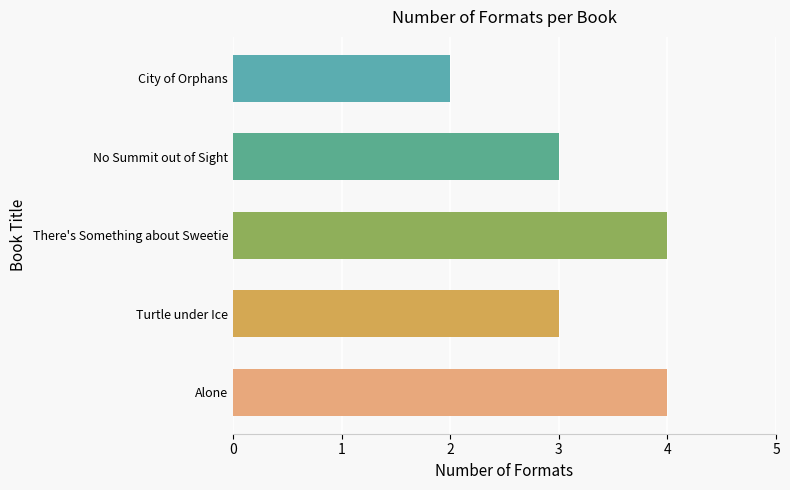

Reading bottom to top, extract all data points from this chart.

Alone=4	Turtle under Ice=3	There's Something about Sweetie=4	No Summit out of Sight=3	City of Orphans=2